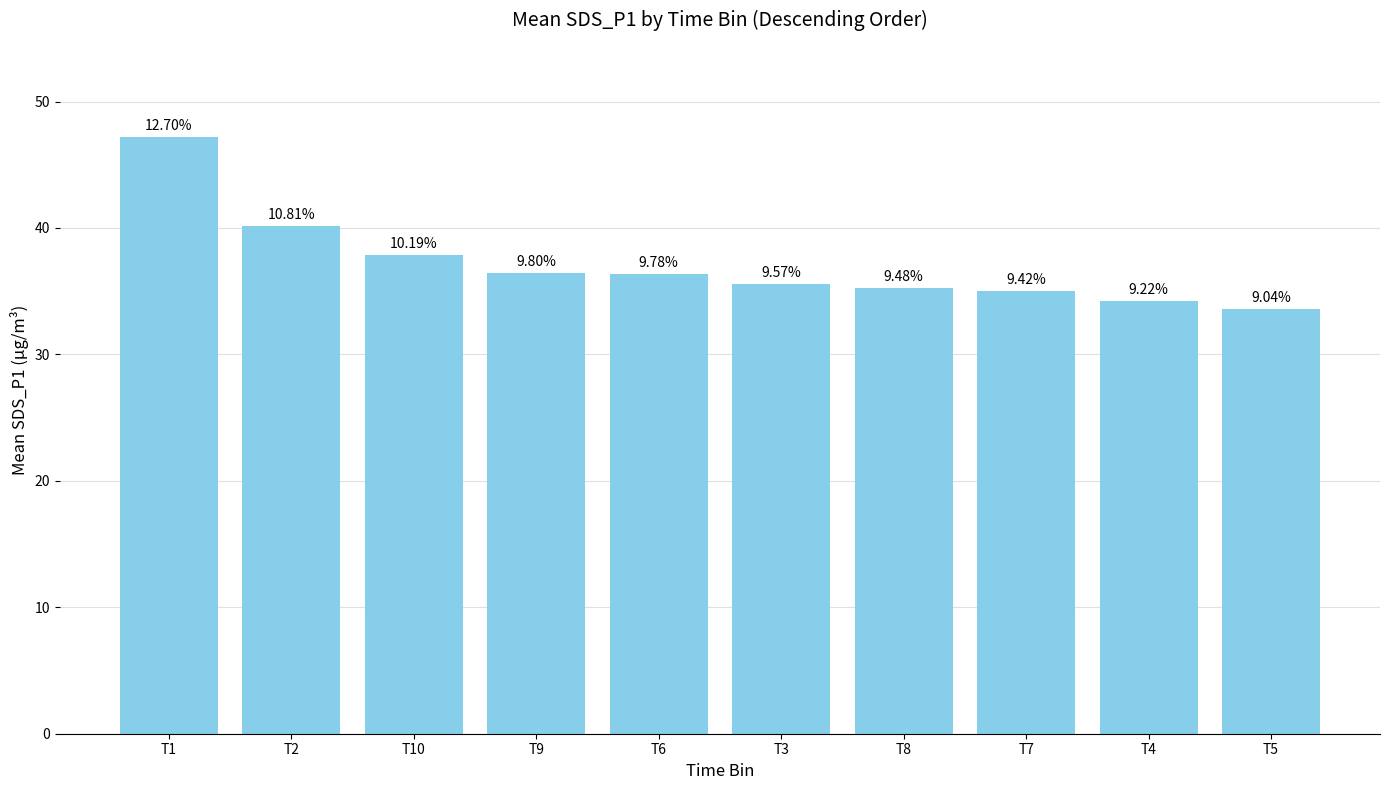

Are the bars horizontal?

No